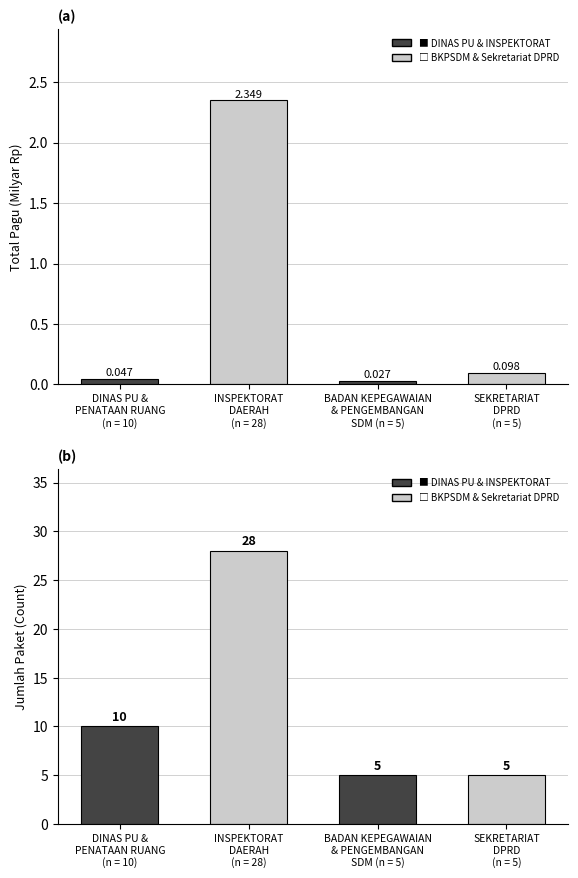

List the series in order of their peak value, highest first.

Jumlah Paket, Total Pagu (Milyar Rp)